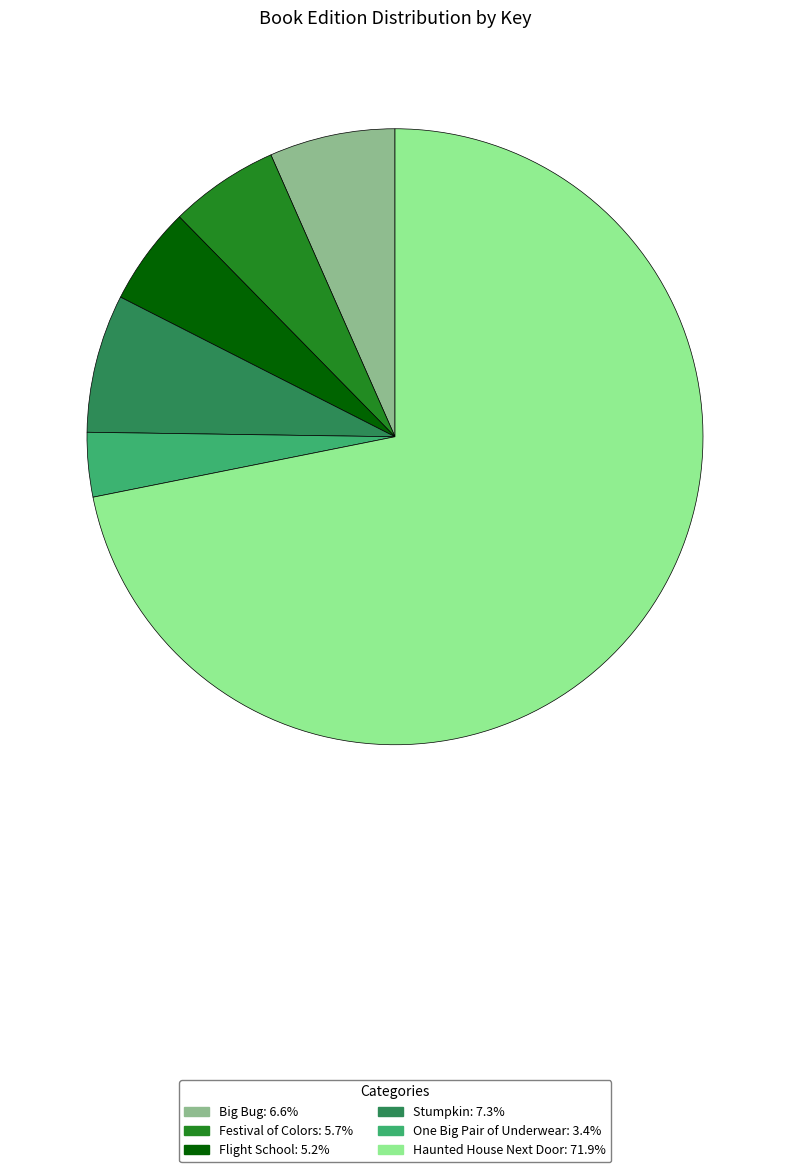

Combined, do Stumpkin and Haunted House Next Door account for over 50%?

Yes